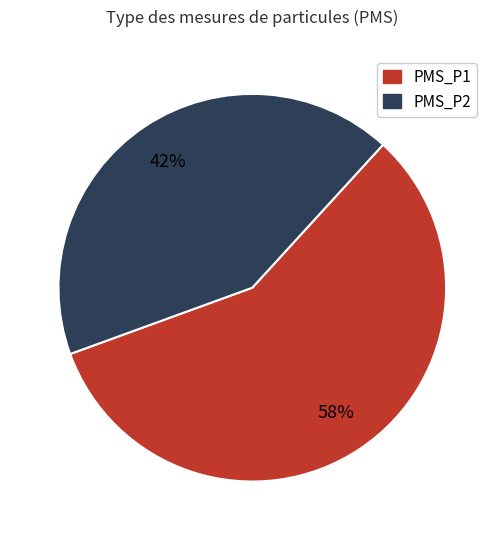

Does any single category account for the majority?

Yes